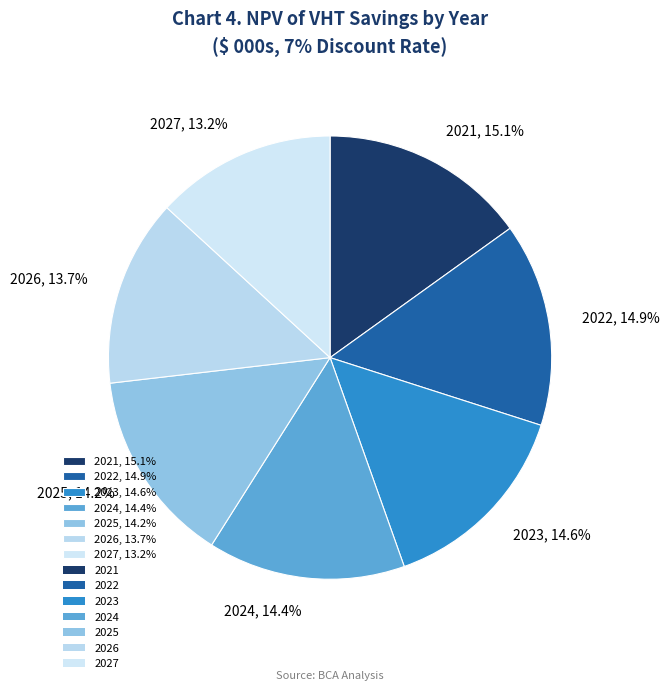

How many segments does this pie chart have?

7